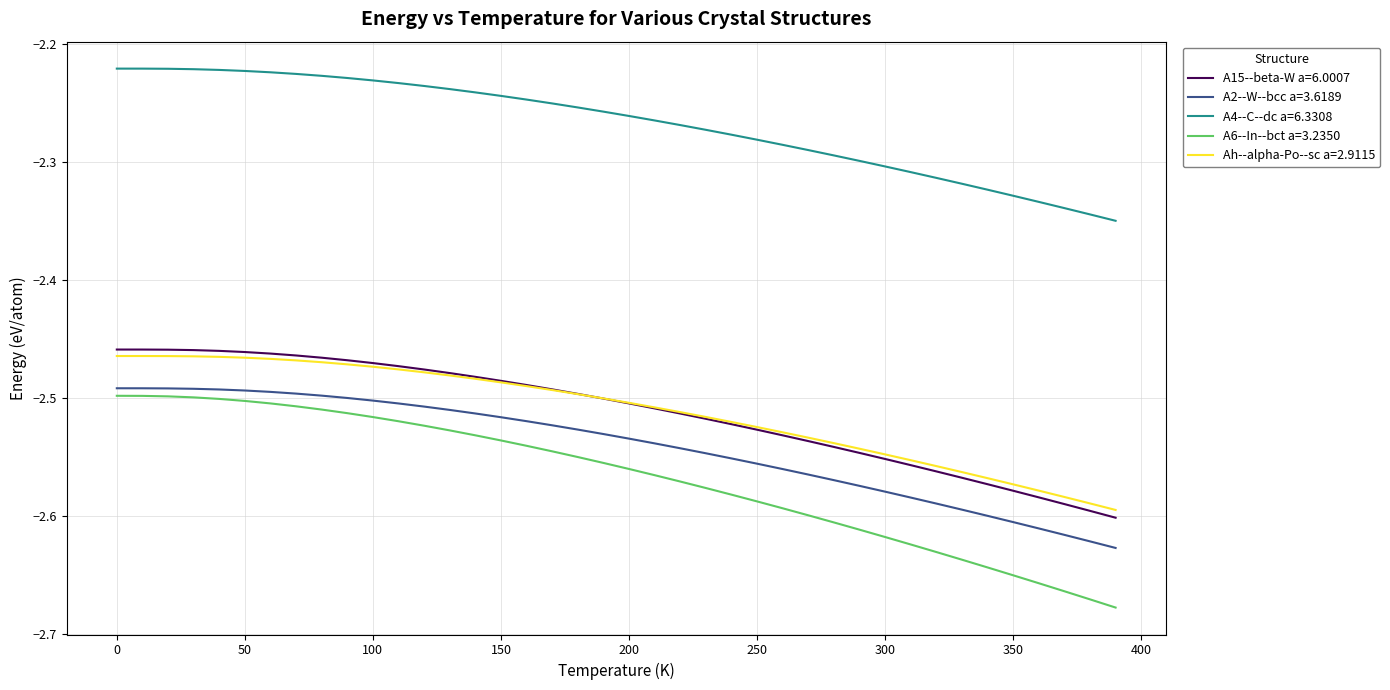

Which series has the largest total across all categories?

A4--C--dc a=6.3308